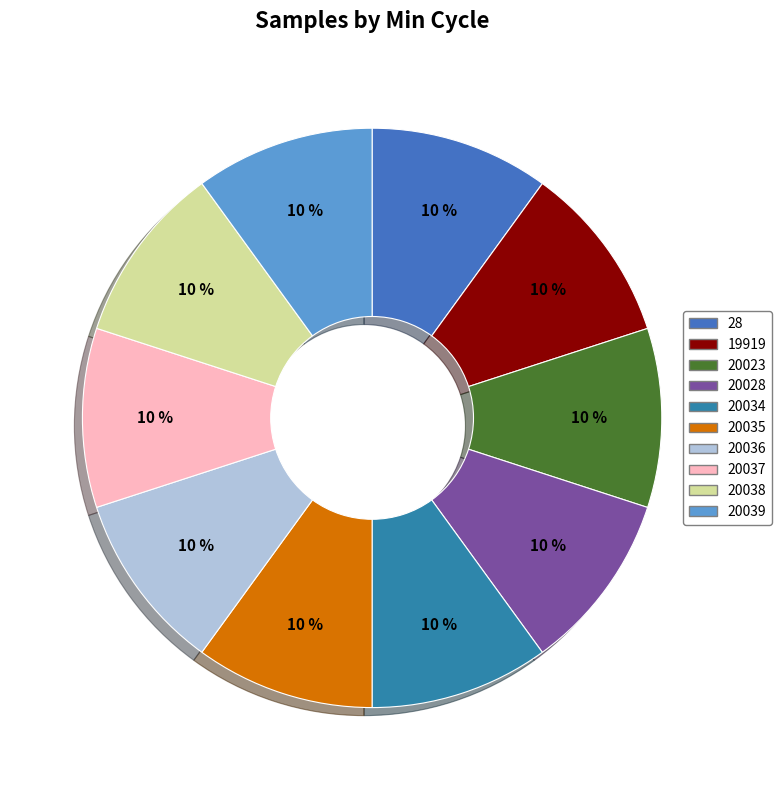

Is there any slice that represents more than half of the pie?

No